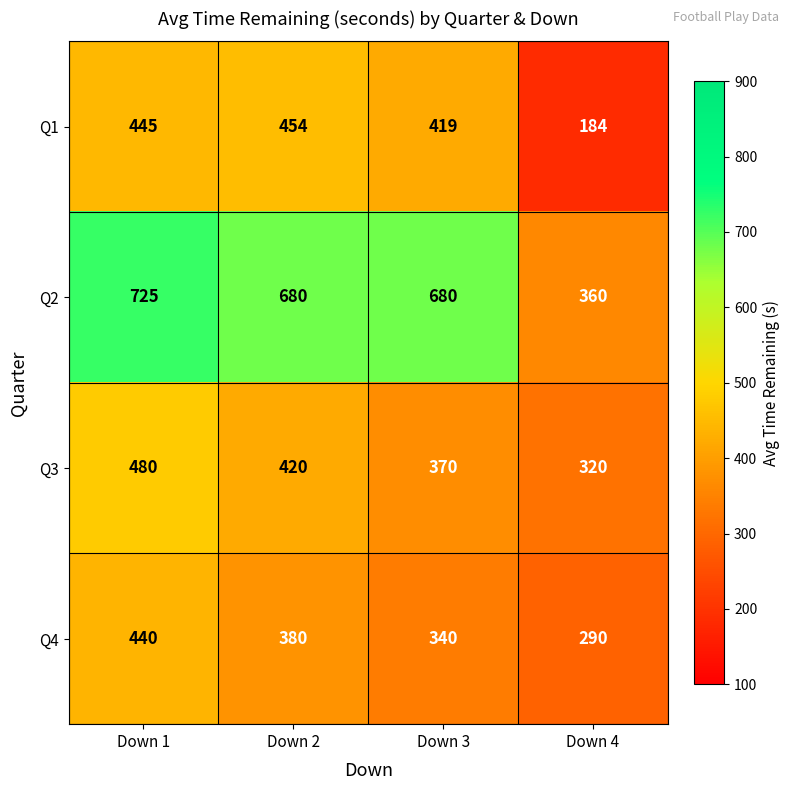

The value of Q2 at Down 1 is 1146. True or false?

False